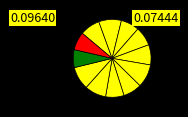

To the nearest percent, what is the average slice percentage?

8%